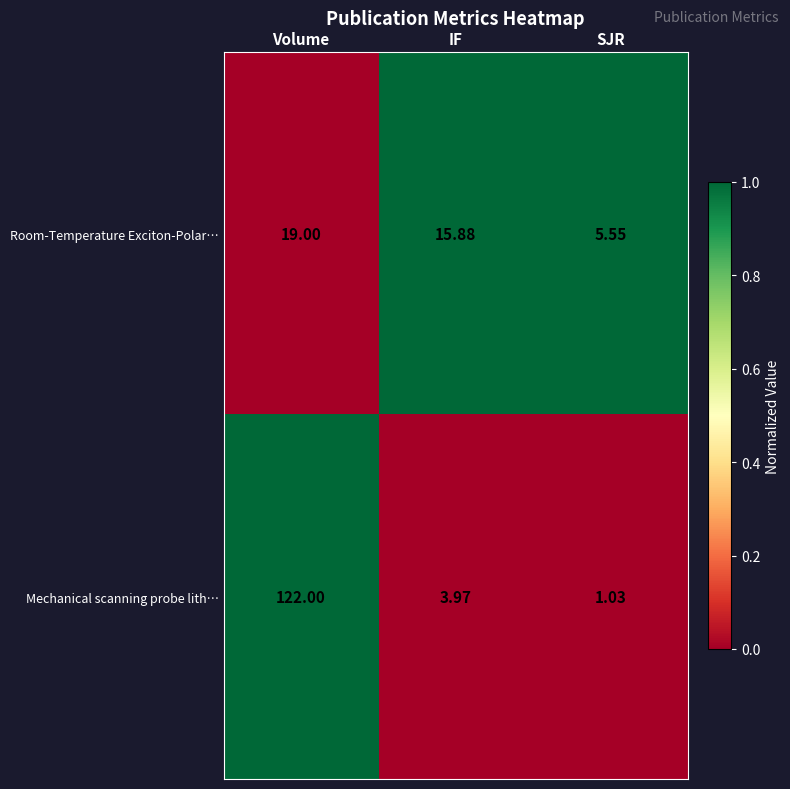

Which category has the highest value in the Room-Temperature Exciton-Polar… series?

Volume